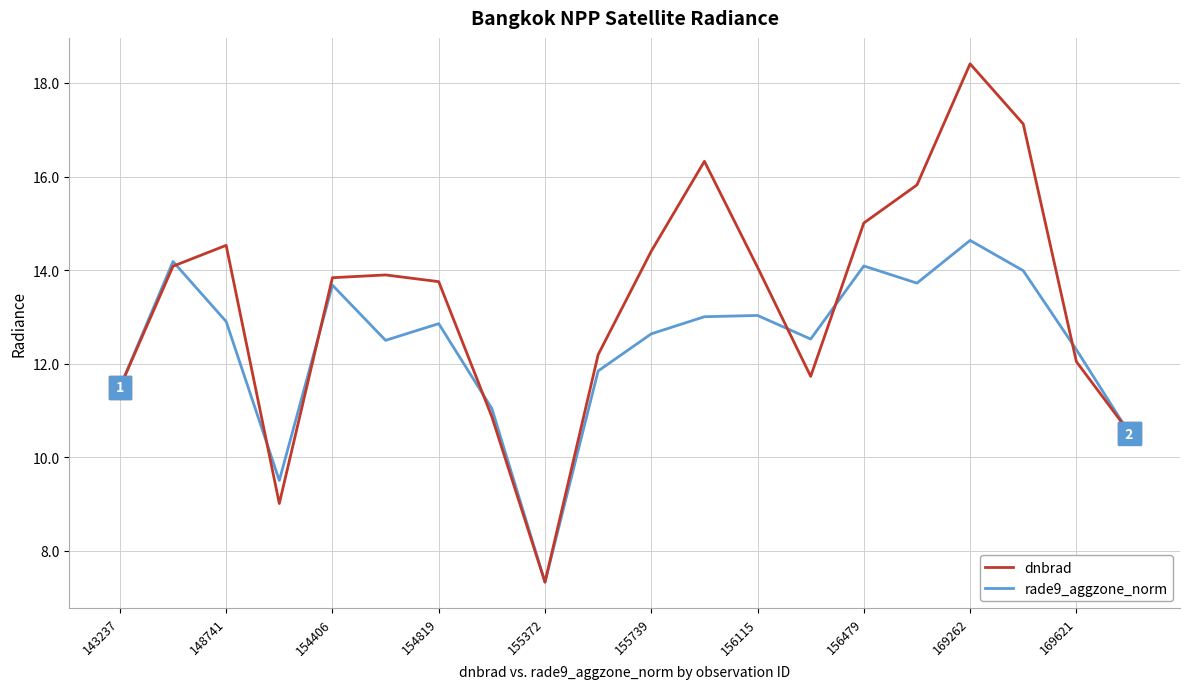

At how many categories does at least one series exceed 16?

3